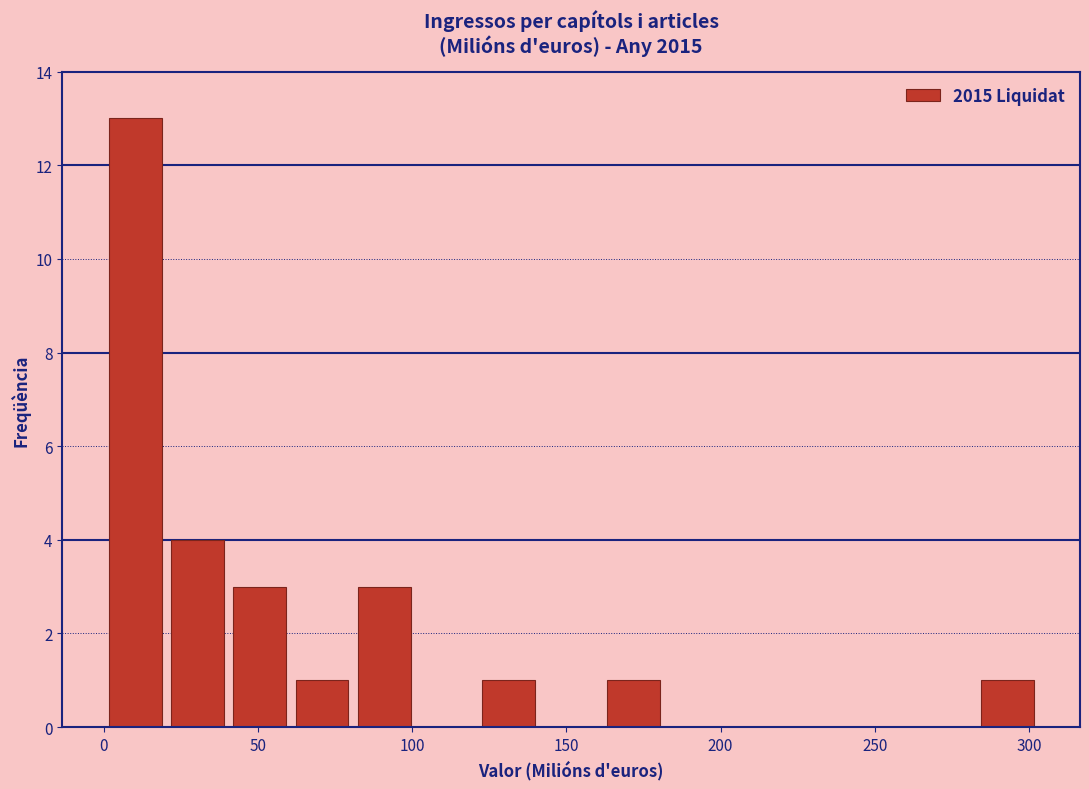

Which range on the x-axis has the tallest bar?

0 to 20